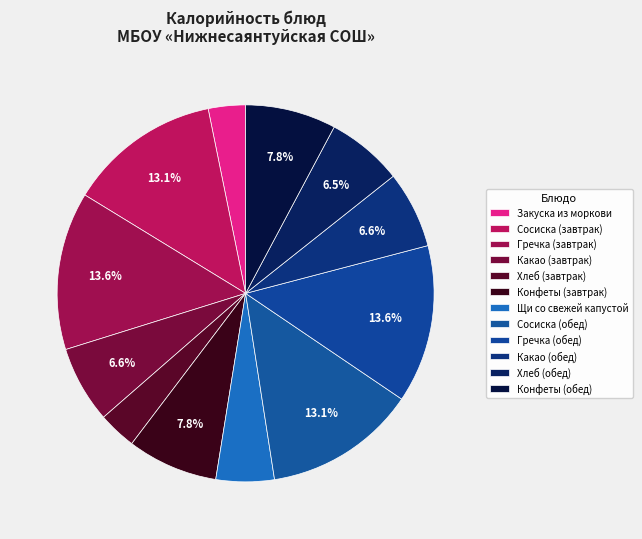

Which has a higher value, Гречка (обед) or Конфеты (обед)?

Гречка (обед)